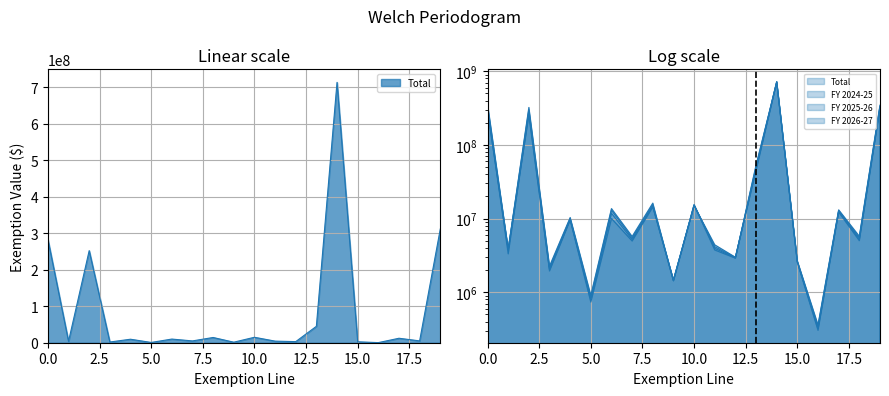

What is the value of the FY 2024-25 point at the 6th from the left?

794000